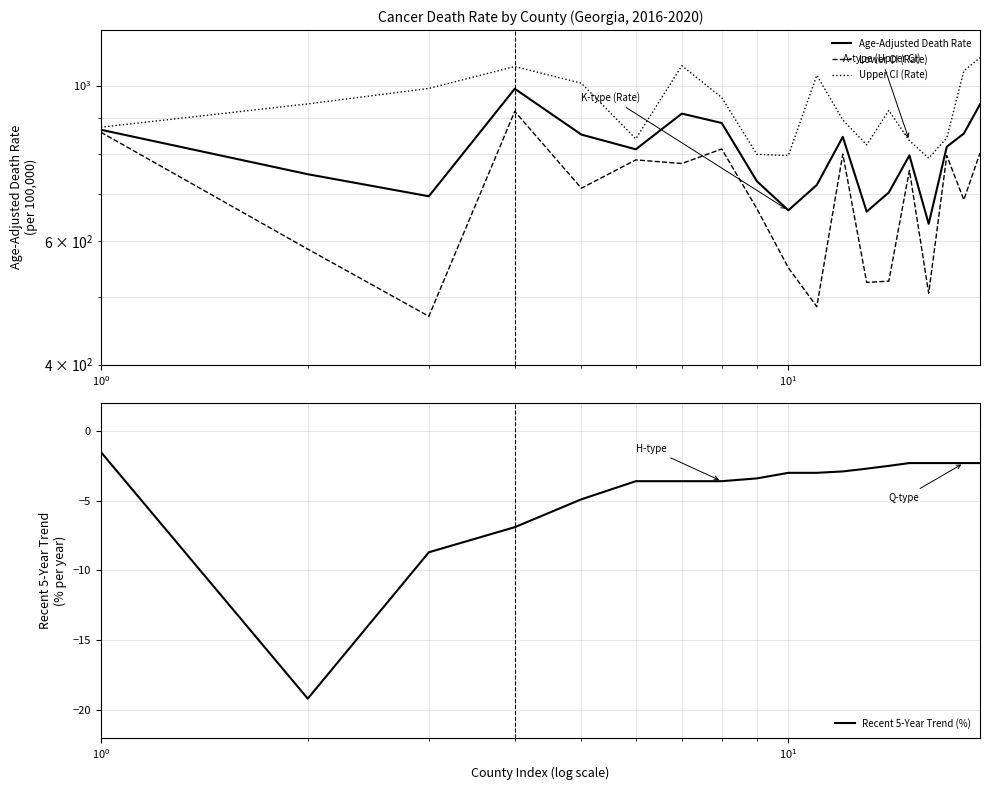

Which series has the largest total across all categories?

Upper CI (Rate)